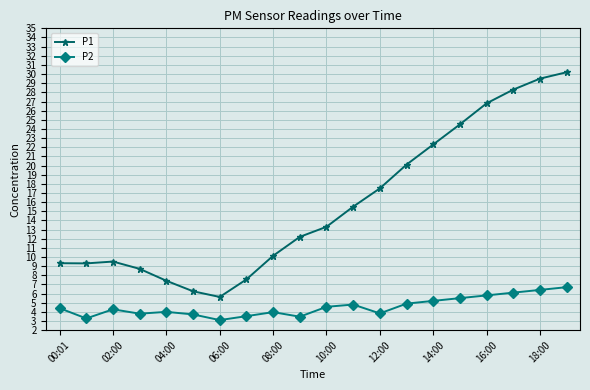

What is the smallest value displayed?

3.1